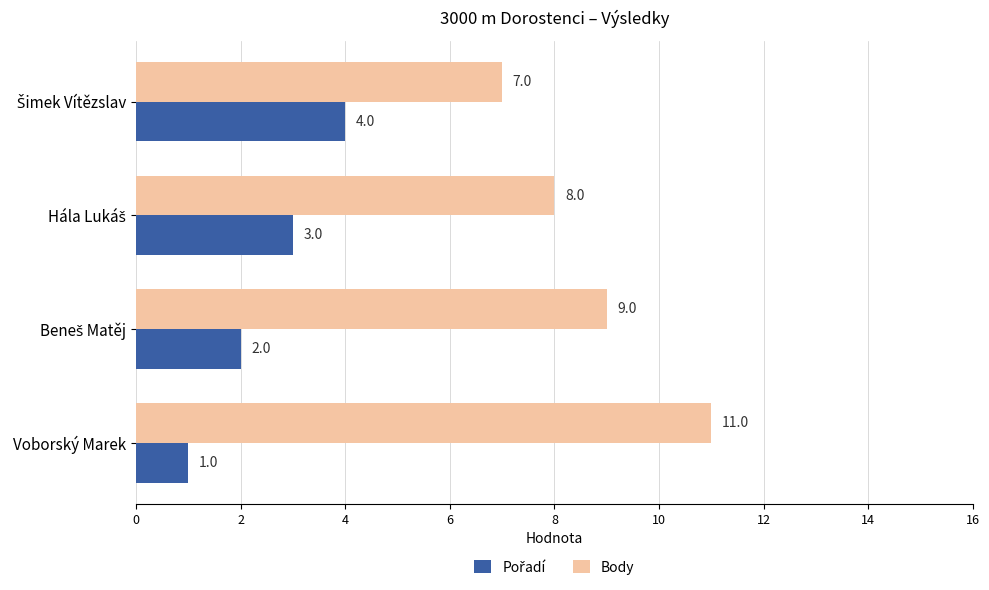

What is the average value of the Body series?

9